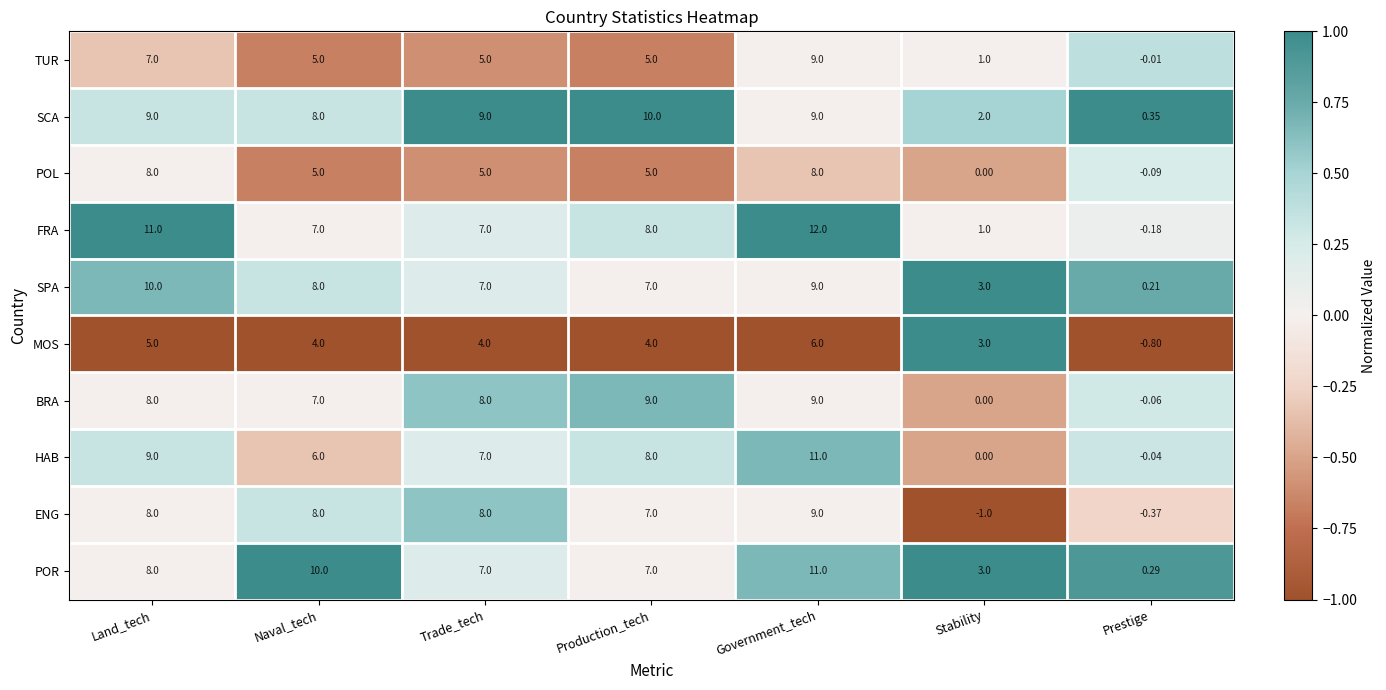

Which category has the highest value across all series?

Government_tech